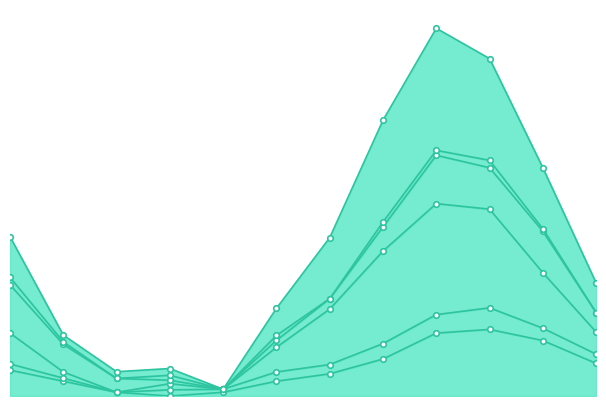

List the labels in order of Marriages per 1000 population value, largest first.

2008, 2009, 2007, 2010, 2006, 2011, 2000, 2005, 2001, 2003, 2004, 2002